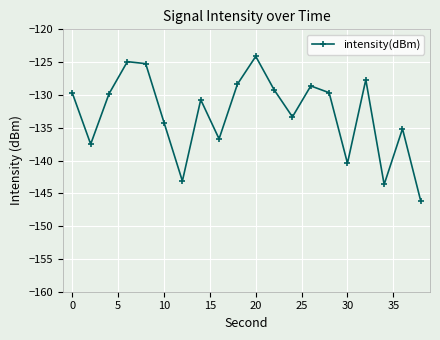

What is the minimum value shown in the chart?

-146.2